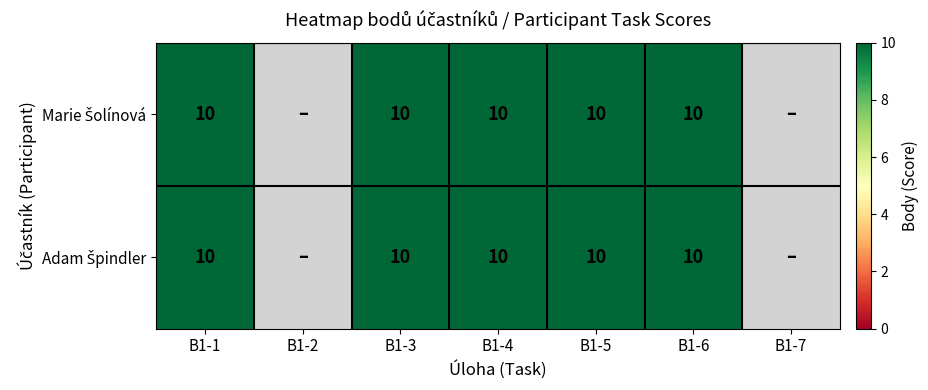

How many categories are shown in the chart?

7